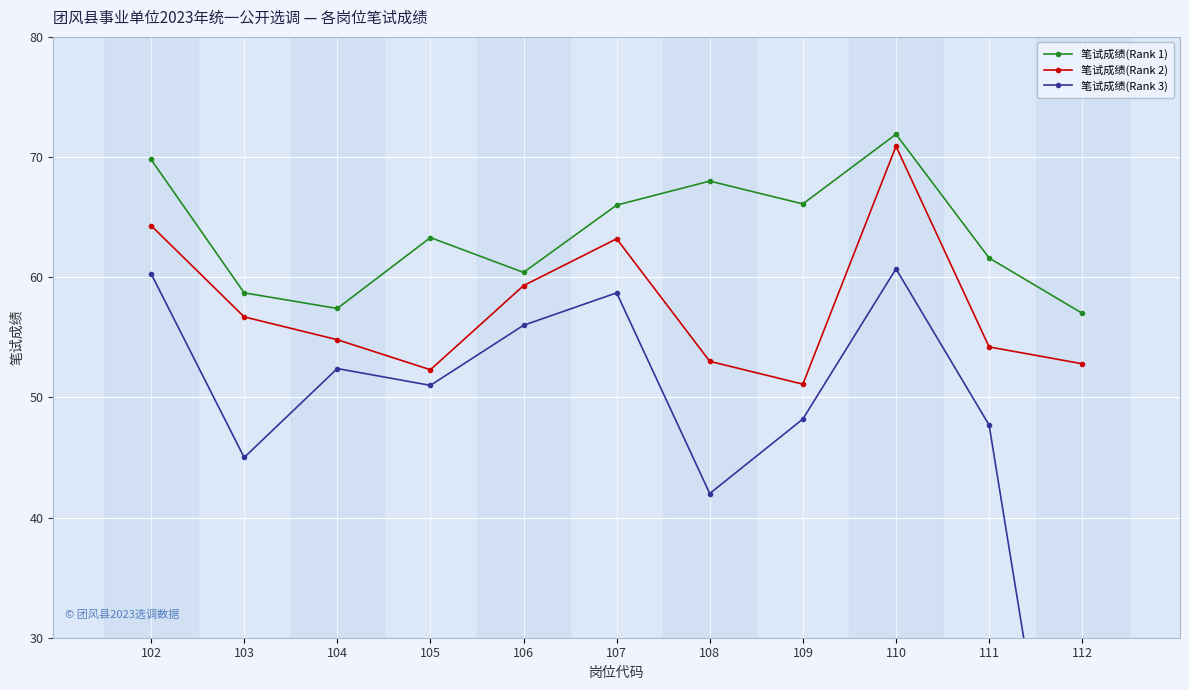

The 笔试成绩(Rank 3) series shows 100.5 at 110. True or false?

False